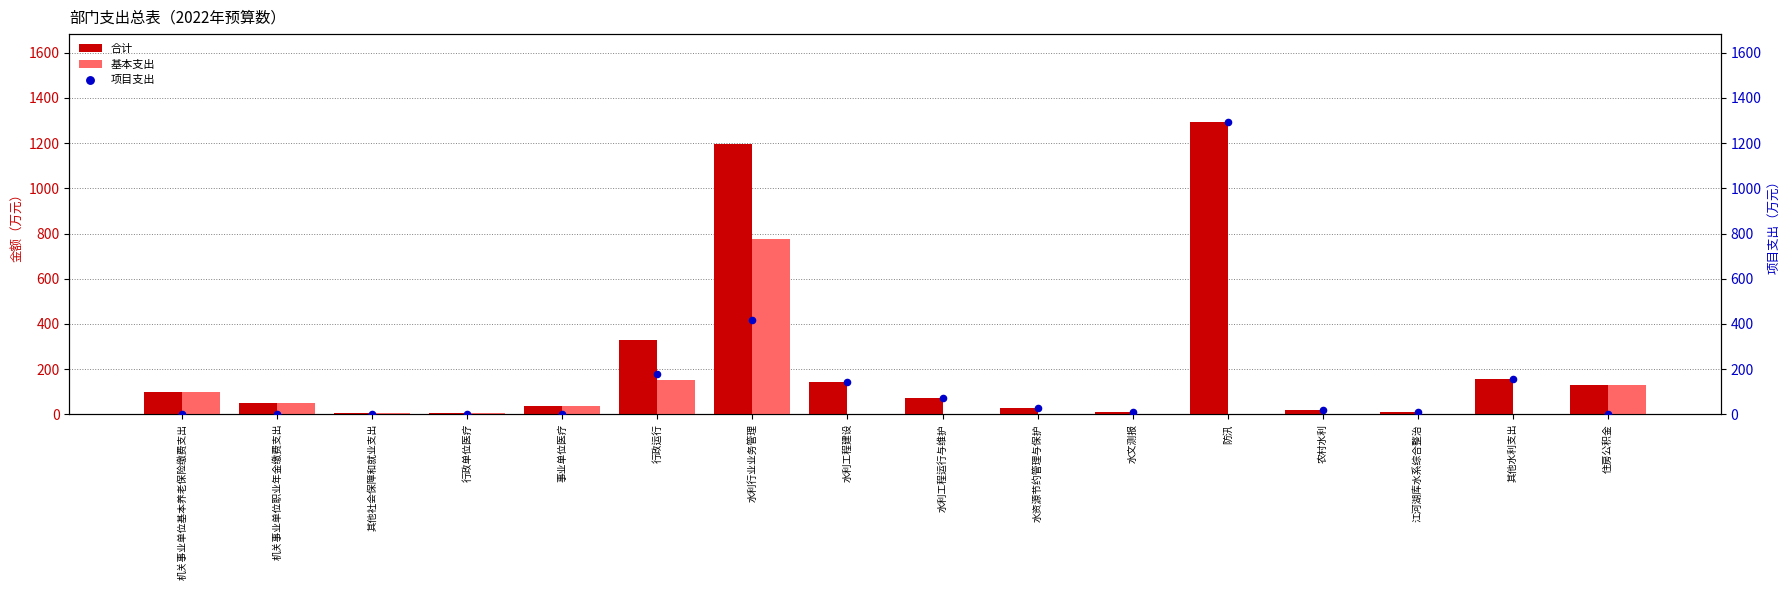

Which series reaches the minimum Y coordinate?

基本支出